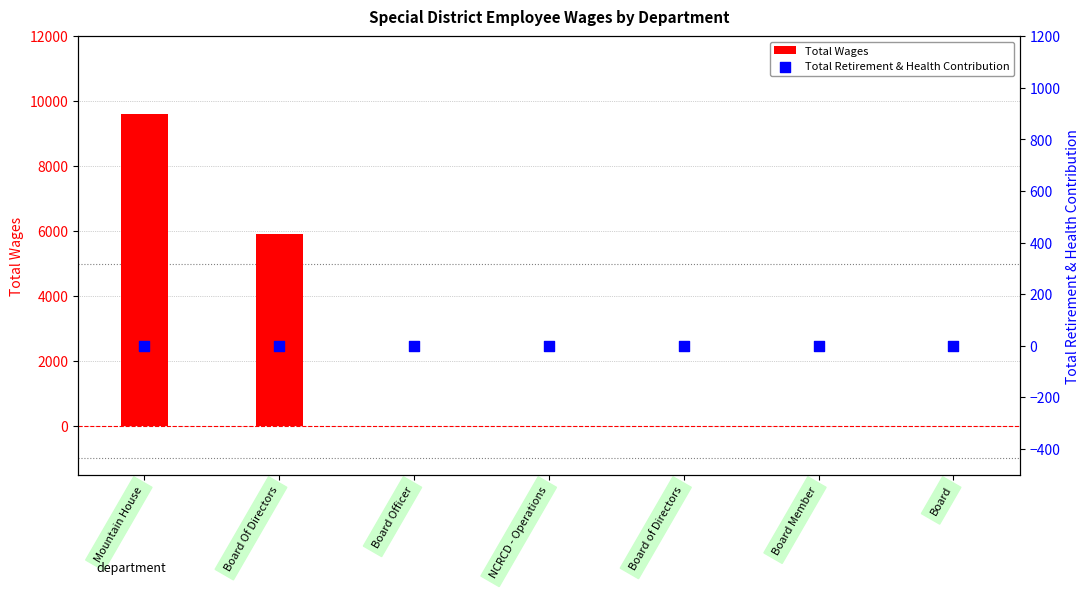

Which series reaches the maximum Y coordinate?

Total Wages